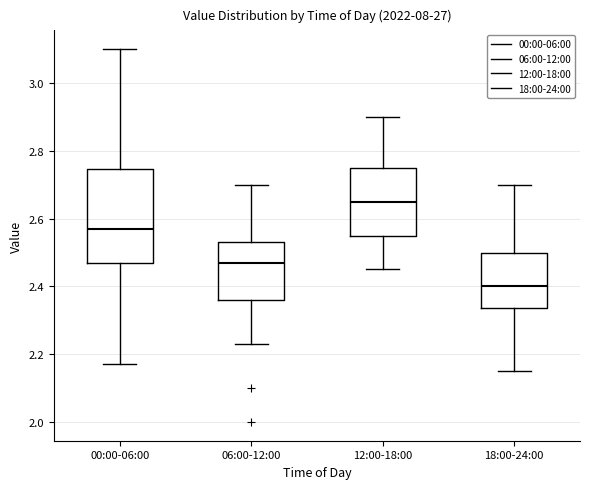

Reading left to right, read every box against the y-axis: the position of its median line, the range the box covers, and the ends of its whiskers. The values are not printed on the chart, so give them approximately, as read against the axis.

00:00-06:00: median 2.58, box 2.48 to 2.74, whiskers 2.18 to 3.10
06:00-12:00: median 2.48, box 2.36 to 2.54, whiskers 2.24 to 2.70
12:00-18:00: median 2.66, box 2.56 to 2.76, whiskers 2.46 to 2.90
18:00-24:00: median 2.40, box 2.34 to 2.50, whiskers 2.16 to 2.70